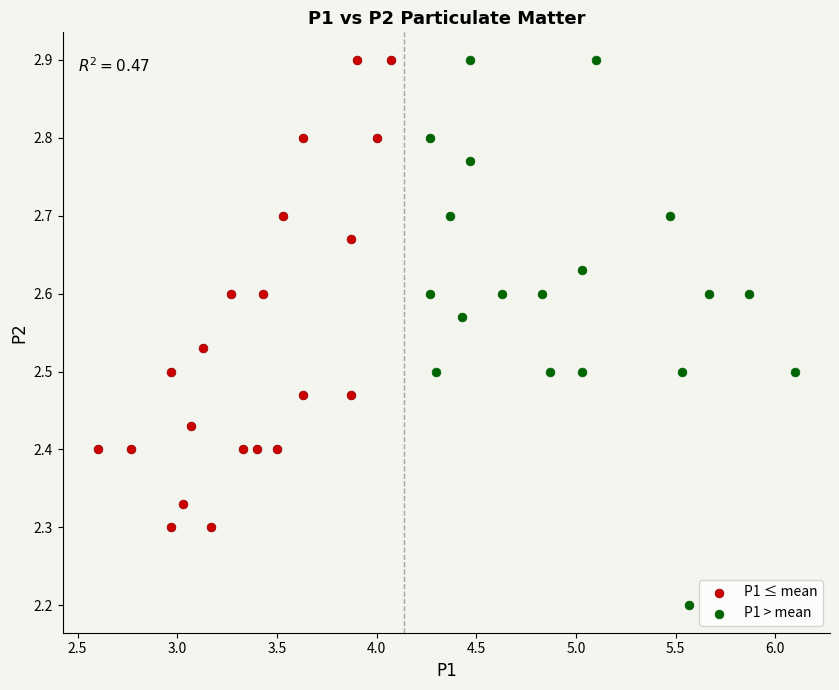

Which series contains the lowest Y value?

P1 > mean